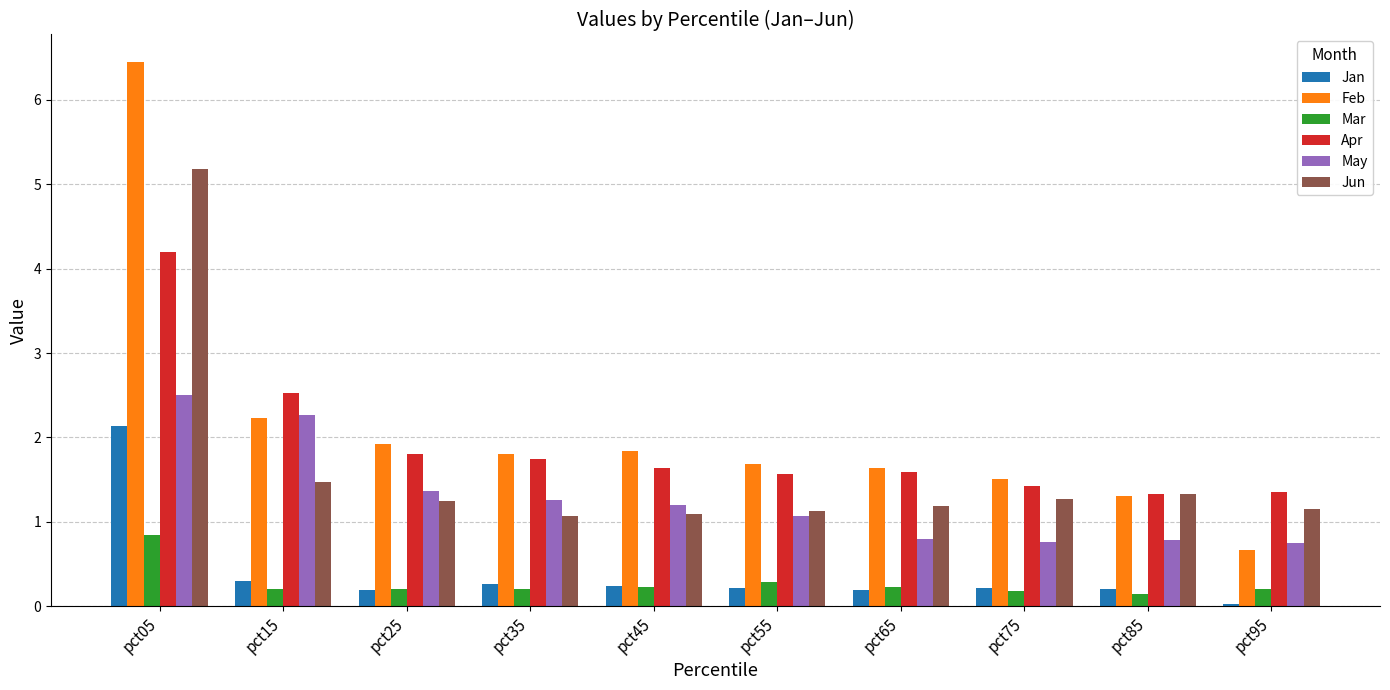

What is the difference between the maximum and minimum values in the Feb series?

5.8